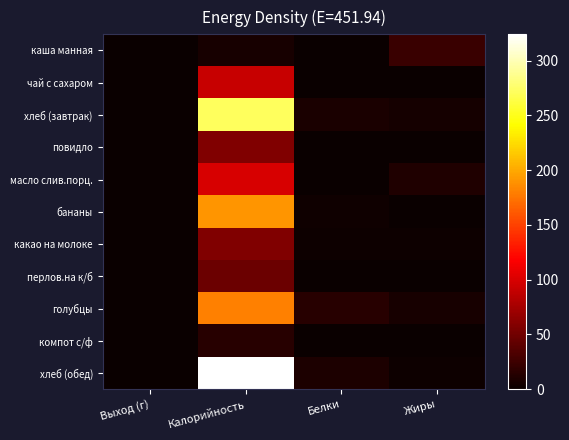

Which series has the largest total across all categories?

хлеб (обед)